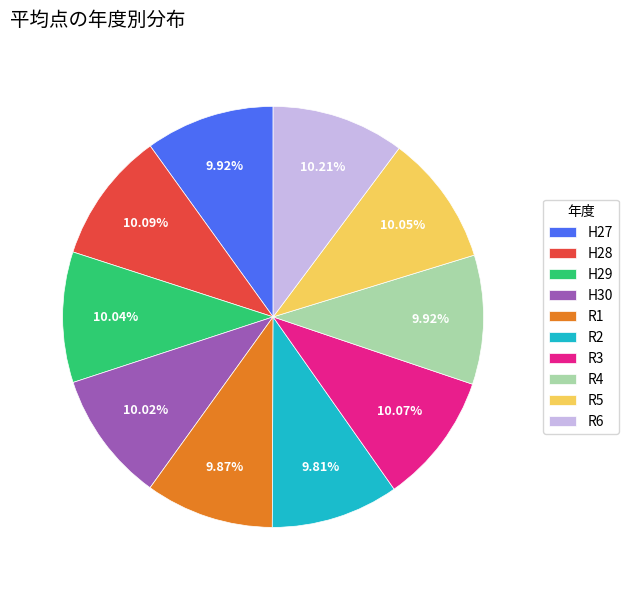

Count the number of slices in the pie.

10